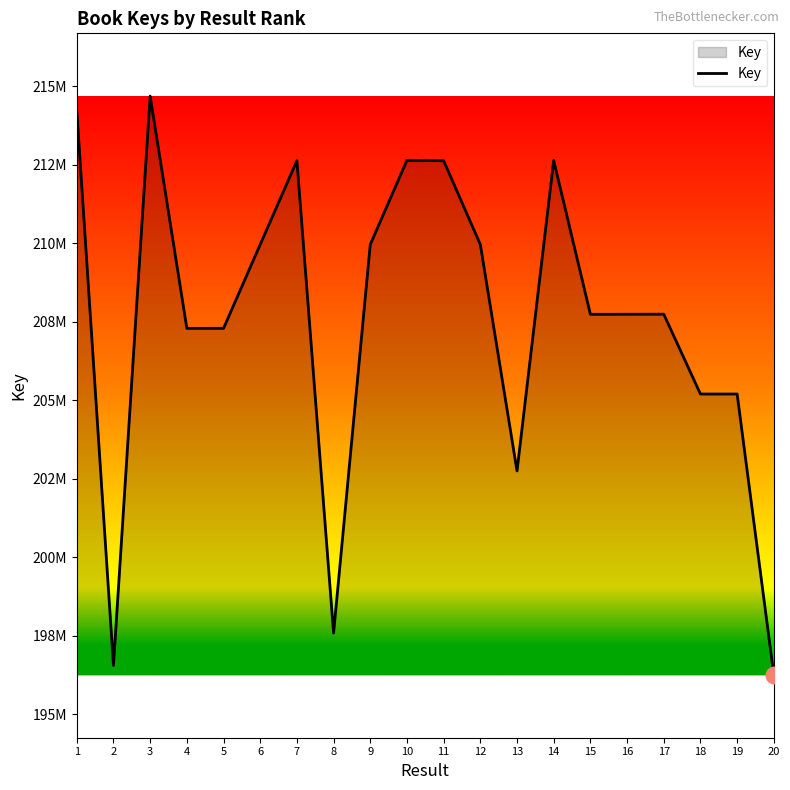

Is this an area chart (filled region under the line)?

Yes